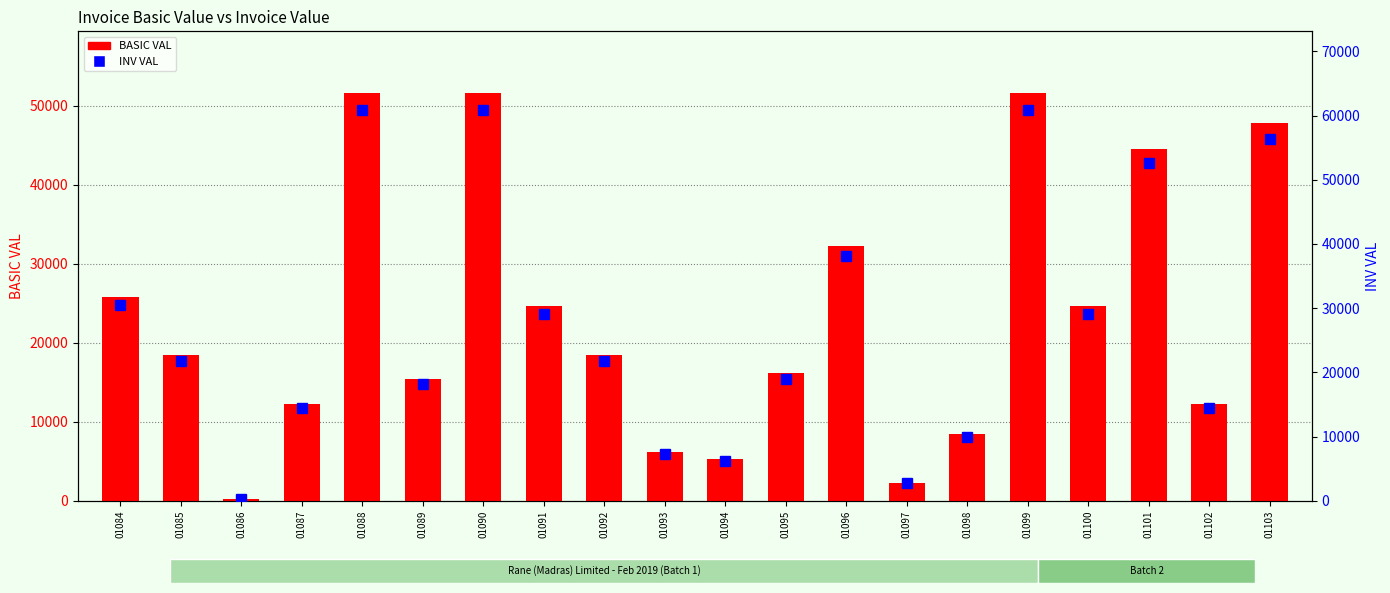

The value of BASIC VAL at 01103 is 81059.4. True or false?

False